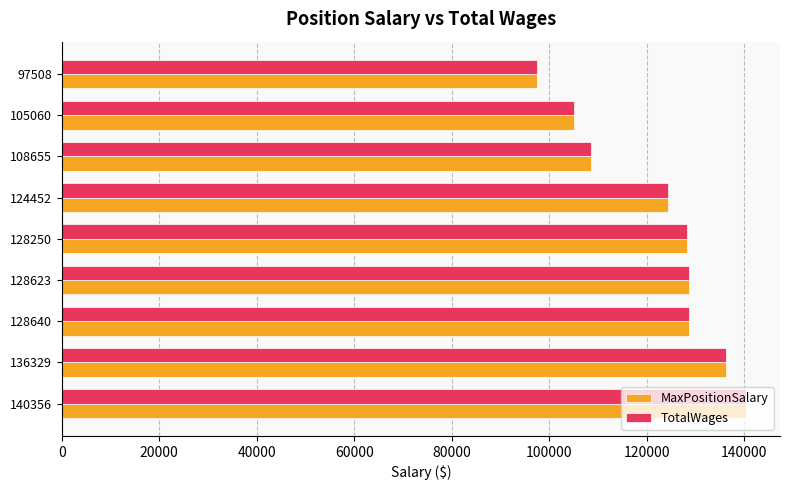

True or false: TotalWages has a value of 187884 at 128640.

False